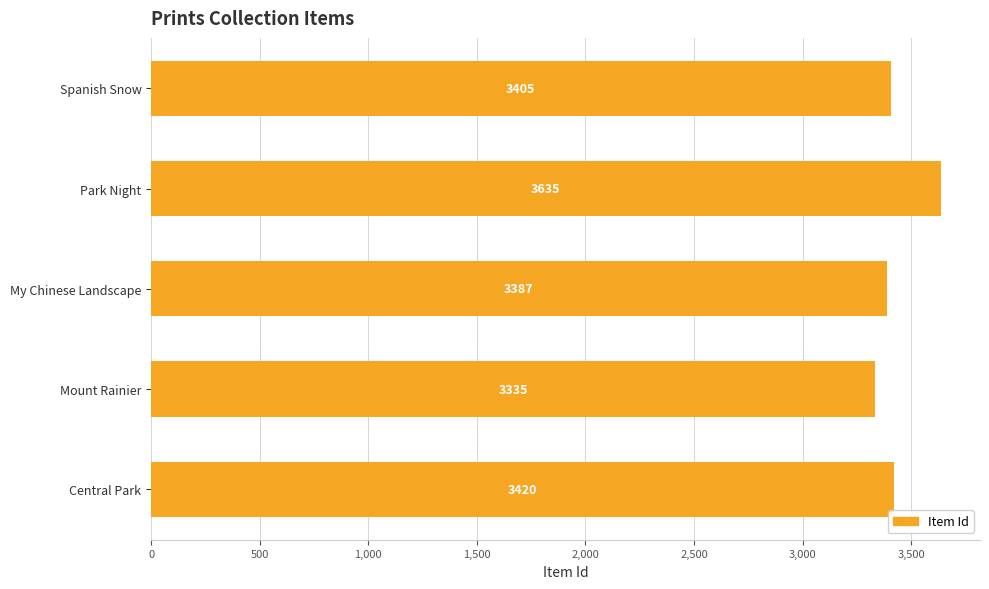

What is the ratio of the value at Mount Rainier to the value at Central Park?

1.0